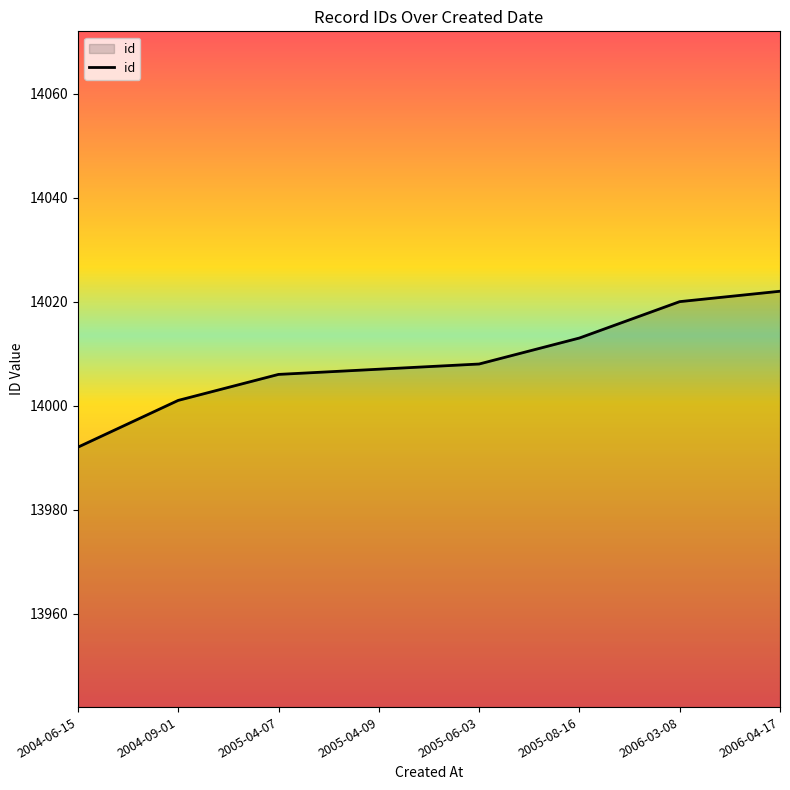

Reading right to left, transcribe all the data shown in this chart.

14022	14020	14013	14008	14007	14006	14001	13992